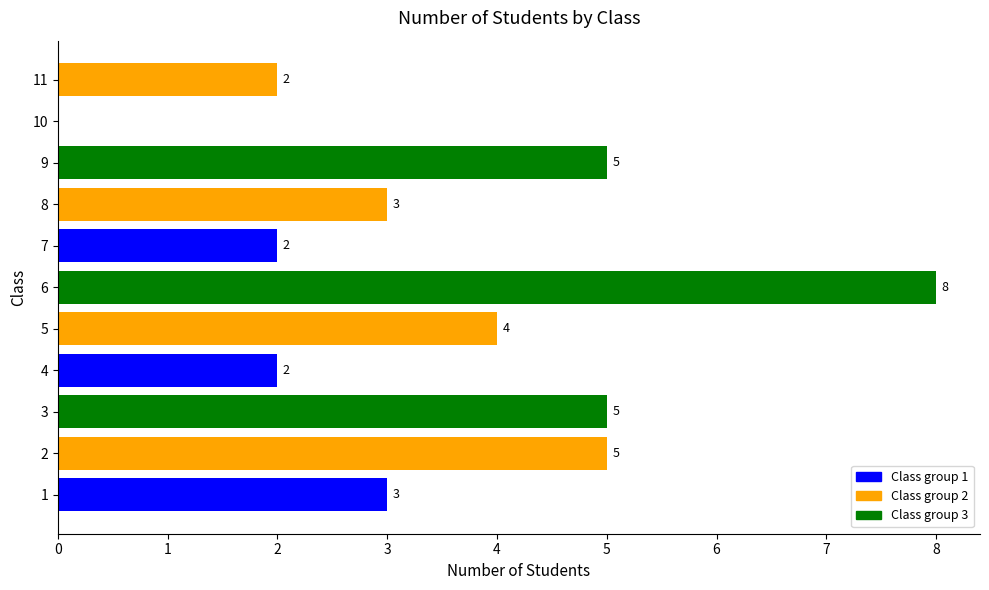

Which category has the highest value across all series?

6